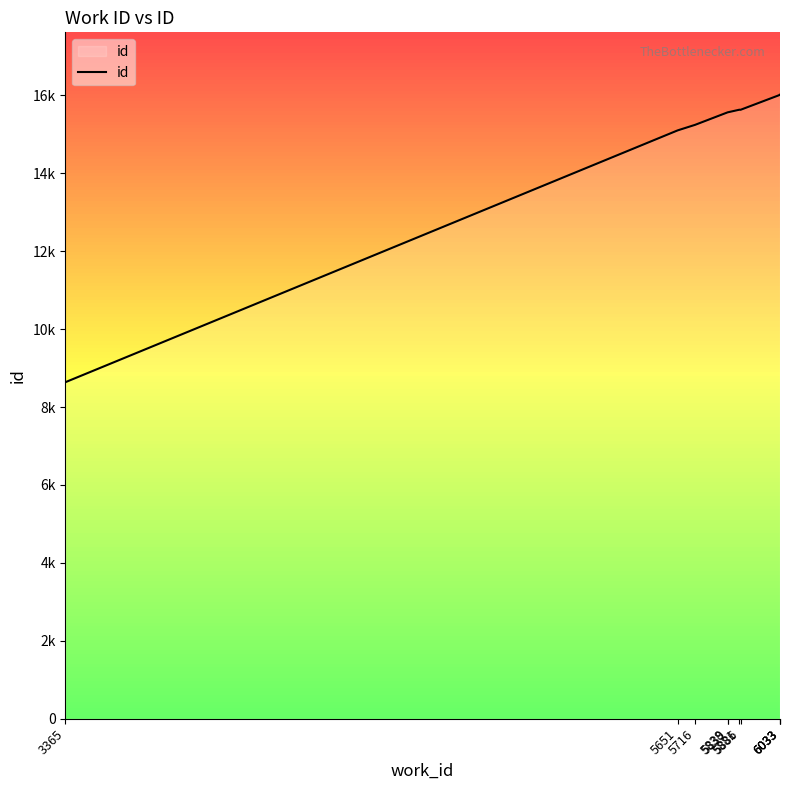

True or false: the data shows 6885 at 5651.

False